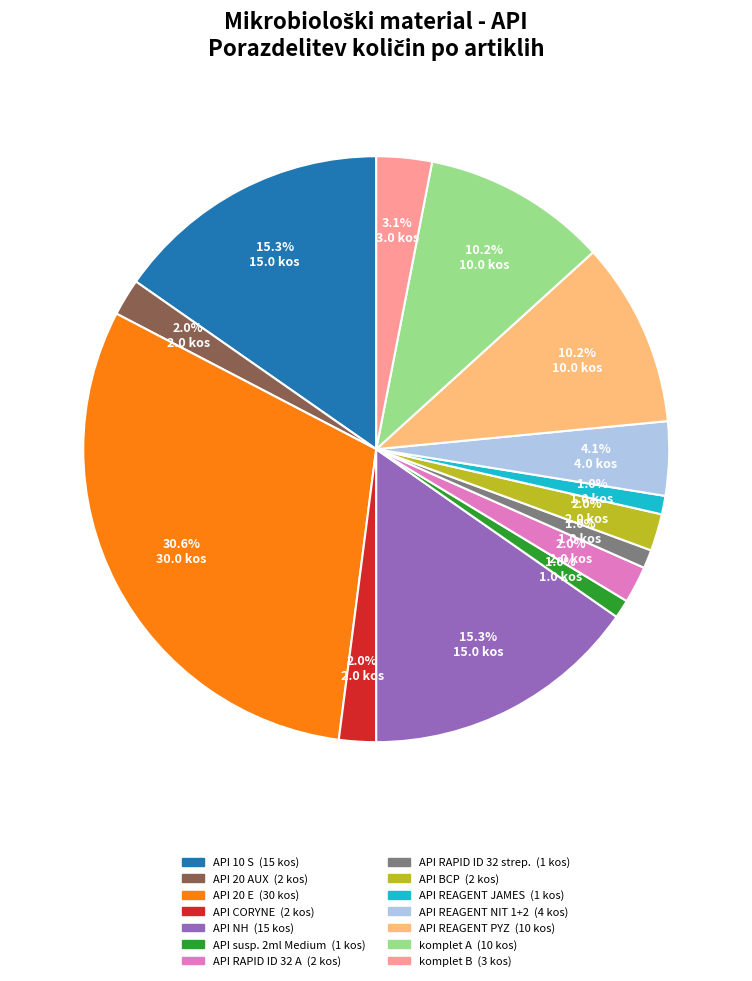

Which slice is the largest?

API 20 E